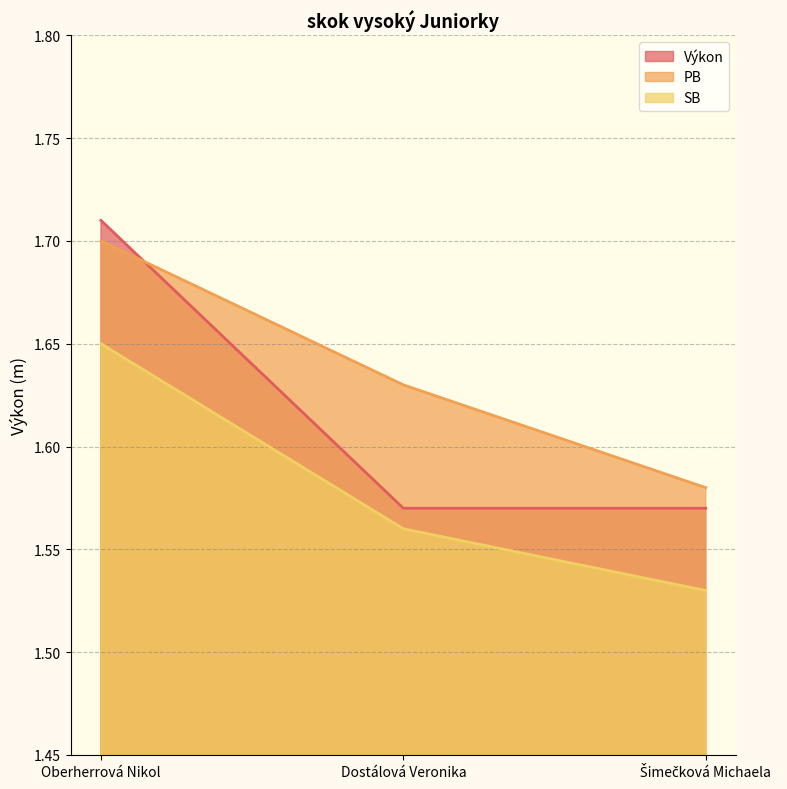

Does the chart display data point markers on the line(s)?

No